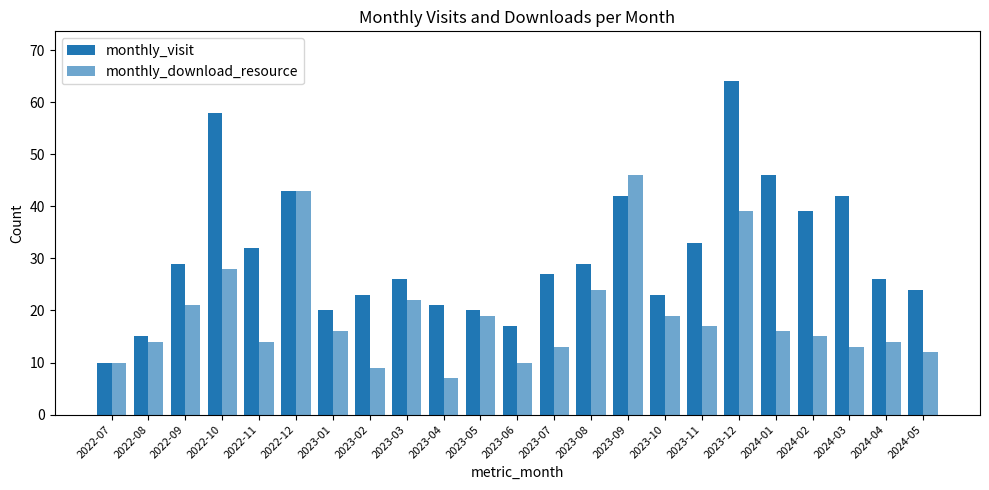

How many series are shown in this chart?

2